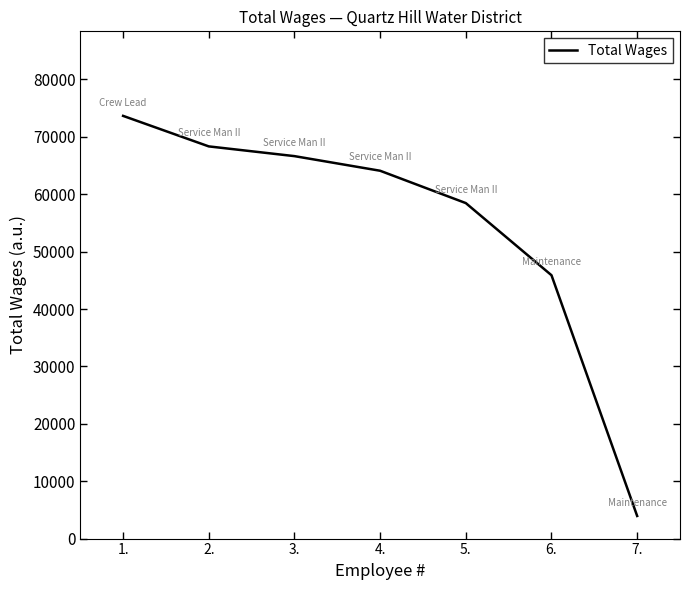

List the labels in order of value, smallest first.

7., 6., 5., 4., 3., 2., 1.